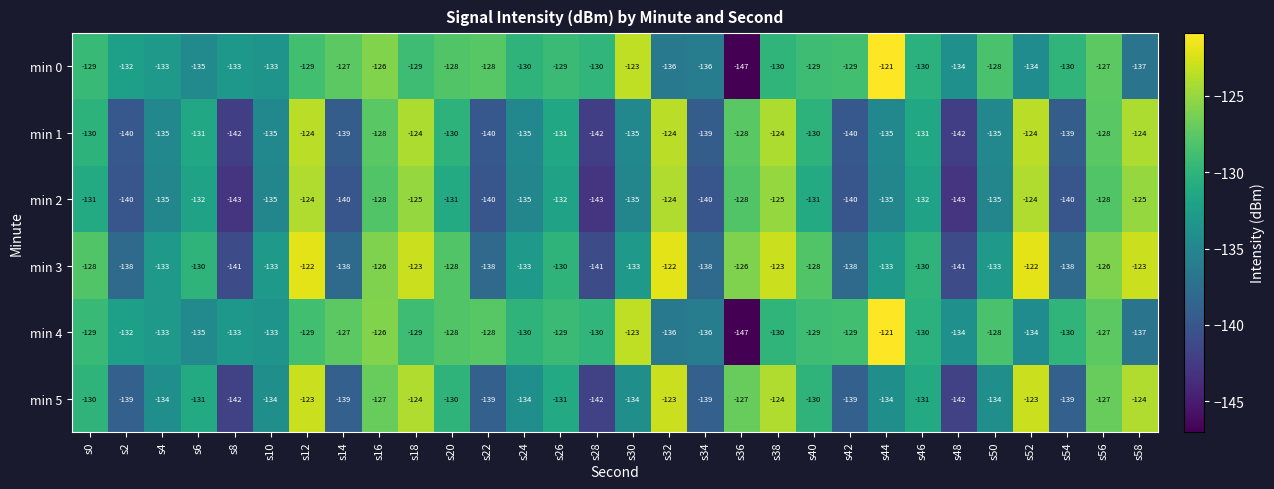

What value does the min 3 series have at s32, to the nearest 5?

-120